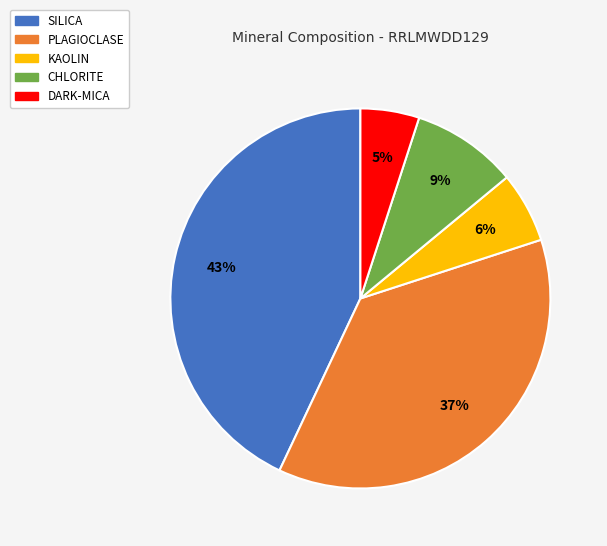

To the nearest percent, what percentage of the pie is DARK-MICA?

5%